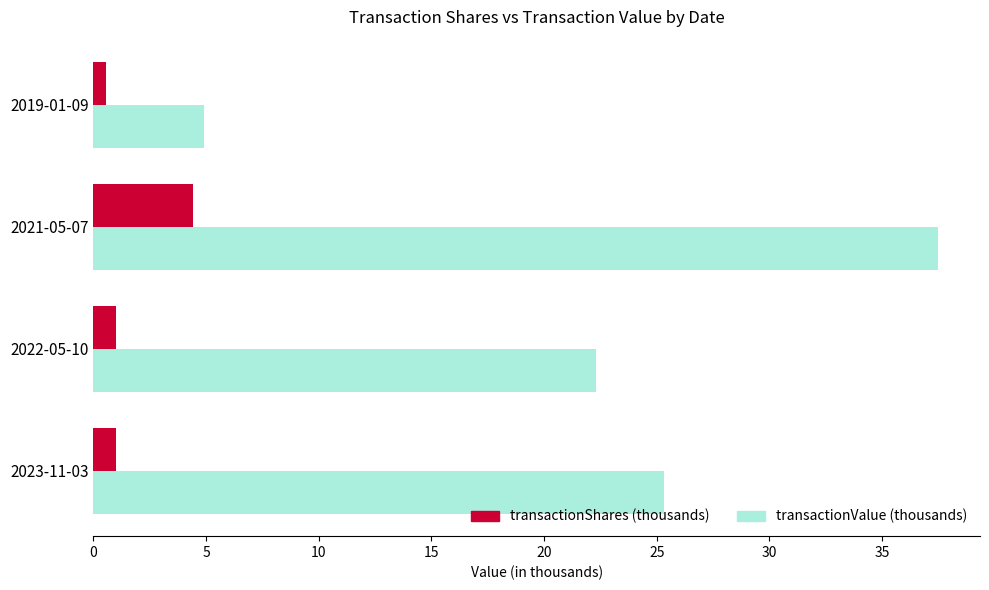

Read the transactionShares (thousands) value at 2022-05-10.

1.0